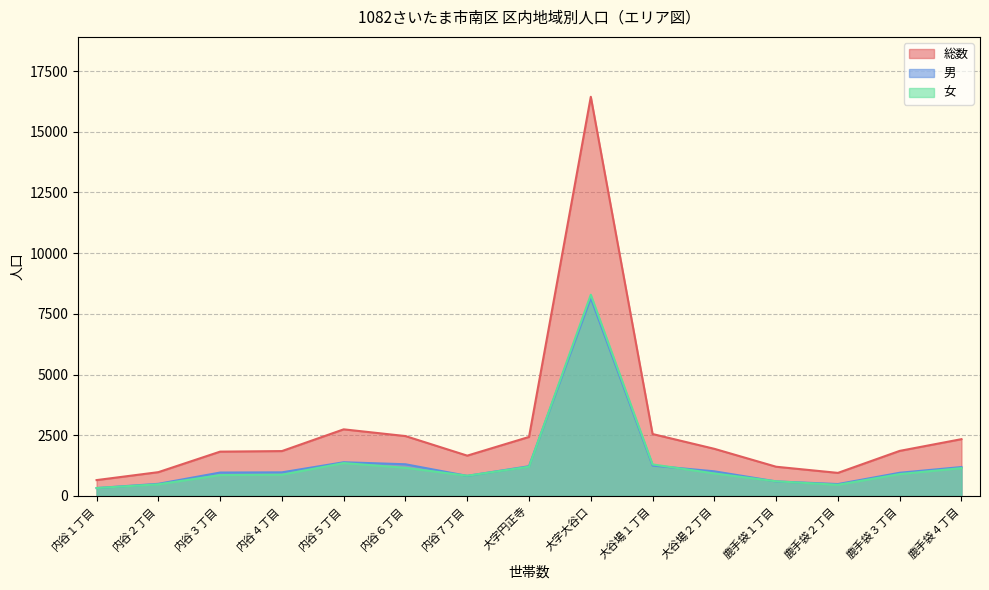

What is the difference between the 女 values at 大谷場１丁目 and 内谷５丁目?

55